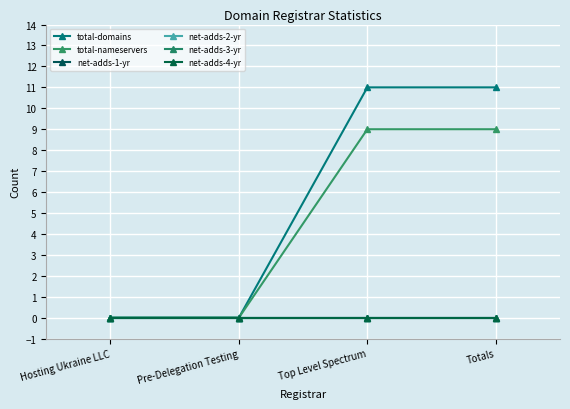

How many lines are shown in the chart?

6